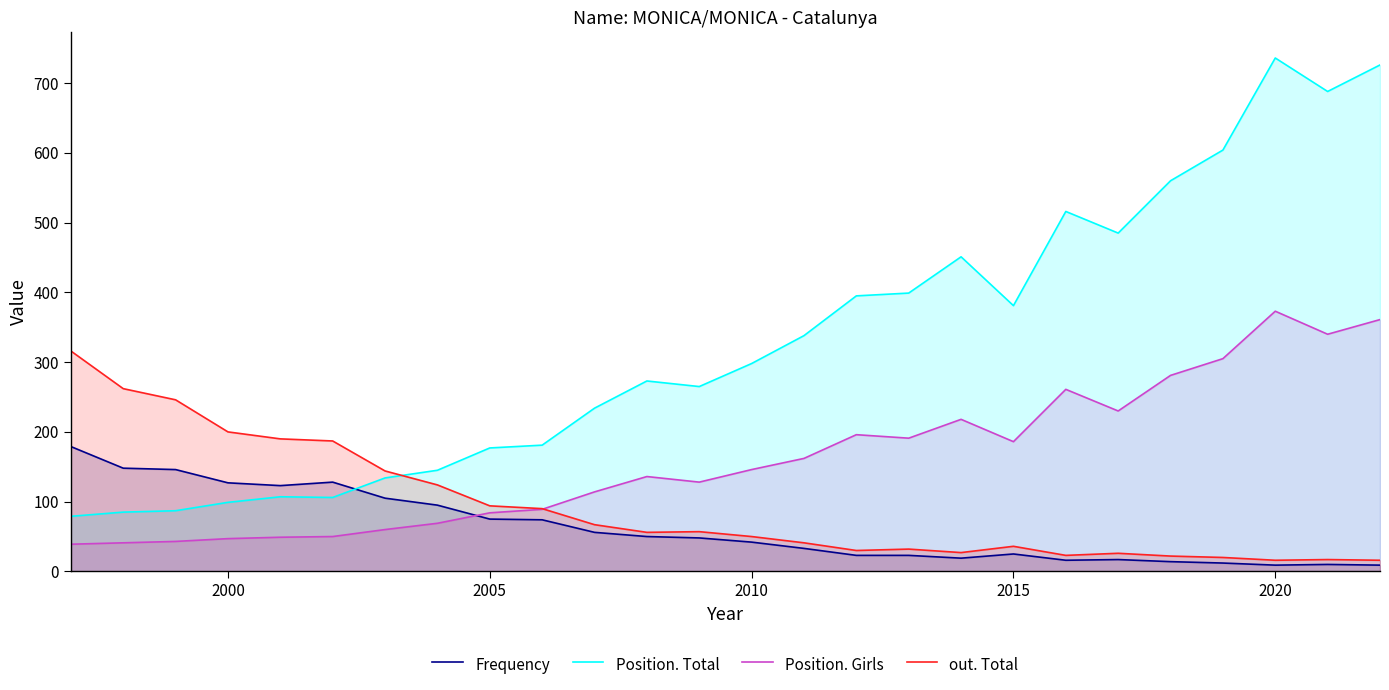

What is the difference between the highest and lowest values at 2000?

153